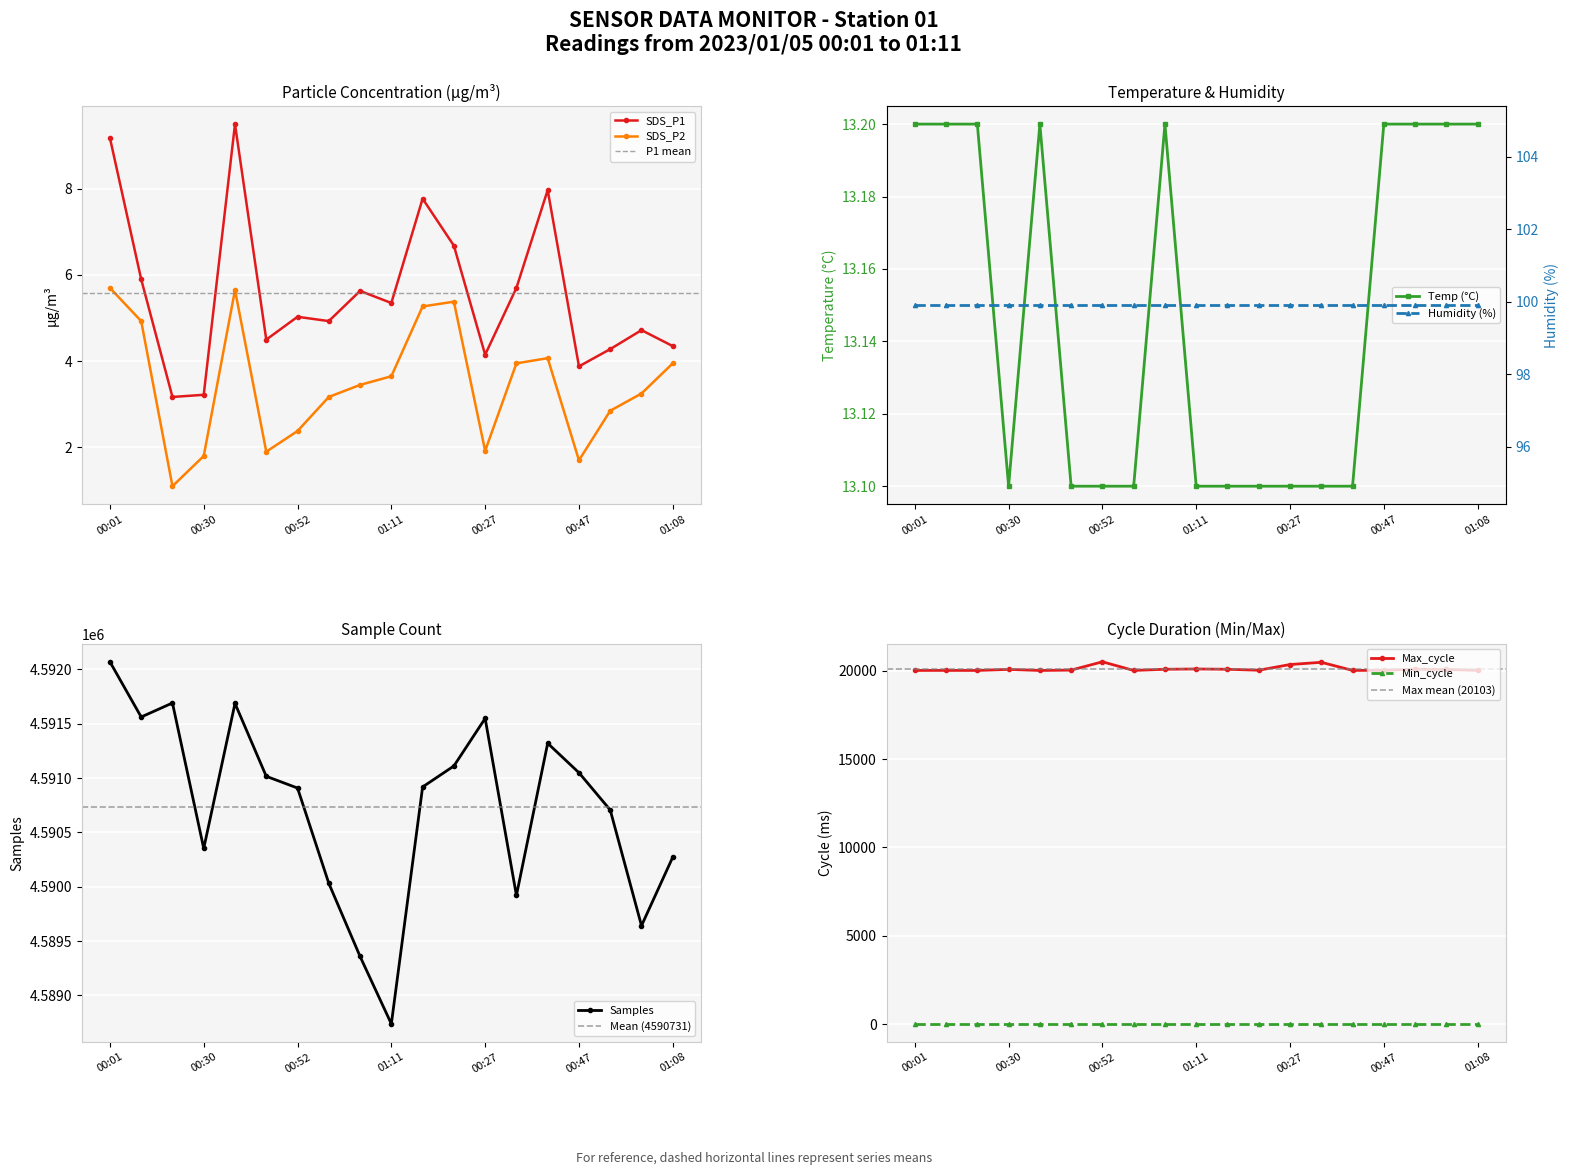

True or false: SDS_P2 and SDS_P1 cross at least once.

False